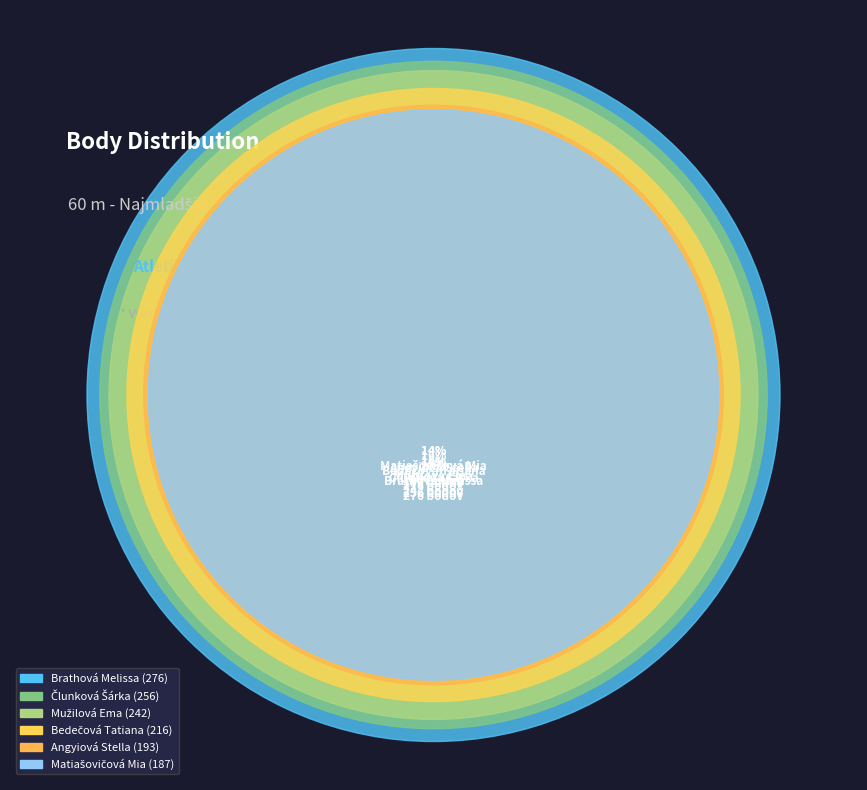

Is it true that Brathová Melissa is 20% of the pie?

True